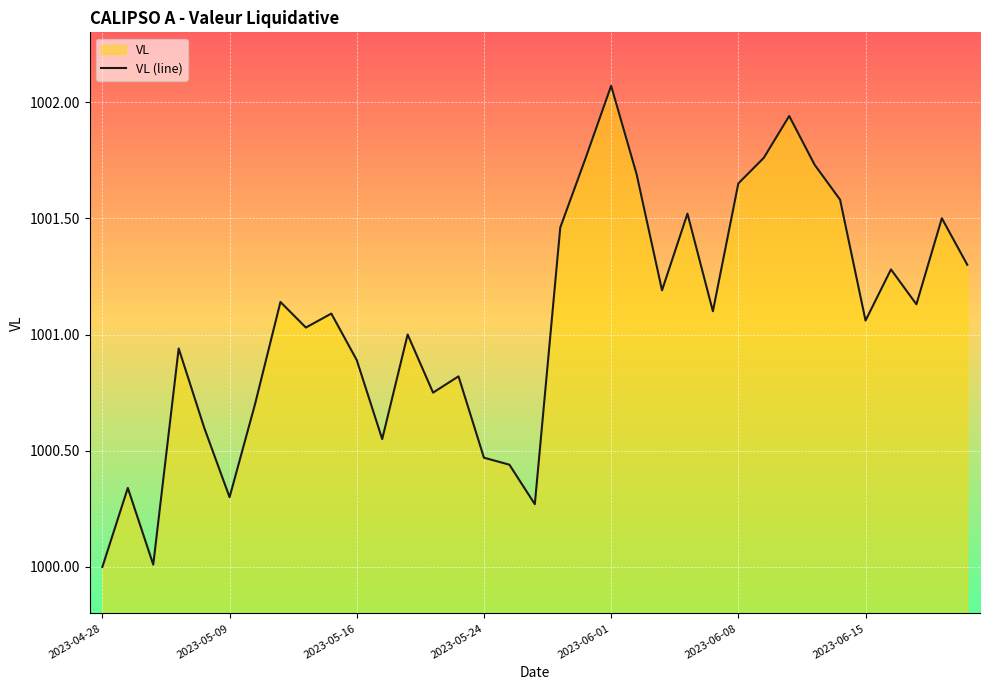

How many distinct data groups are displayed?

1